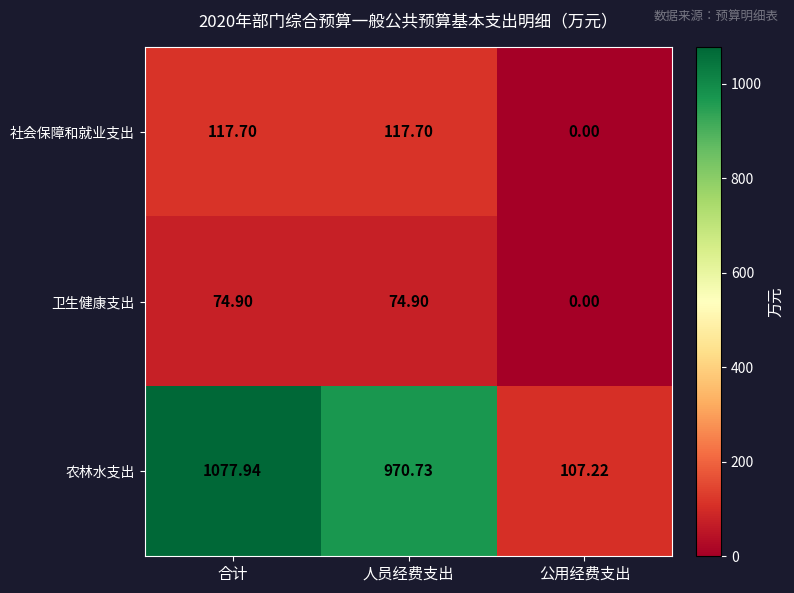

Which series has the largest total across all categories?

农林水支出